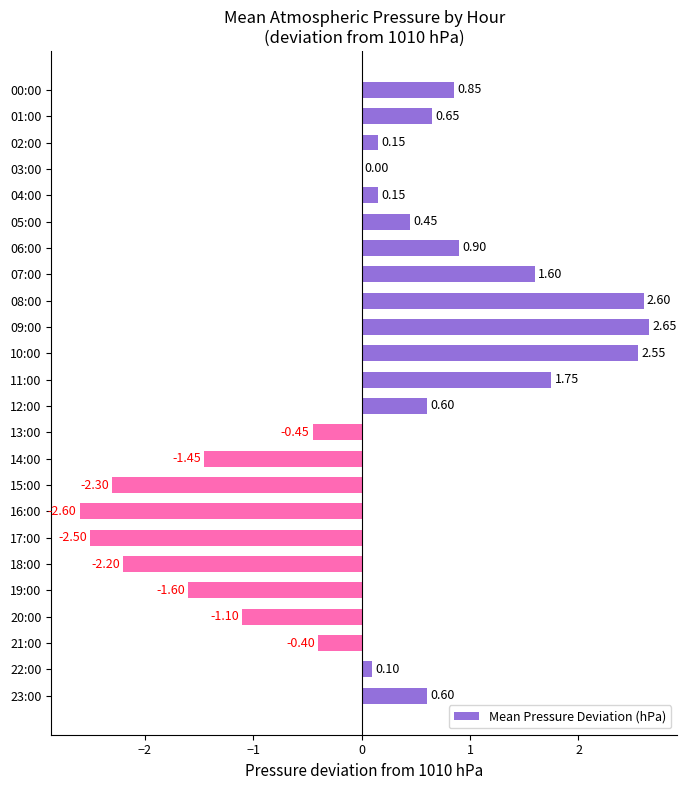

Between 09:00 and 06:00, which is larger?

09:00